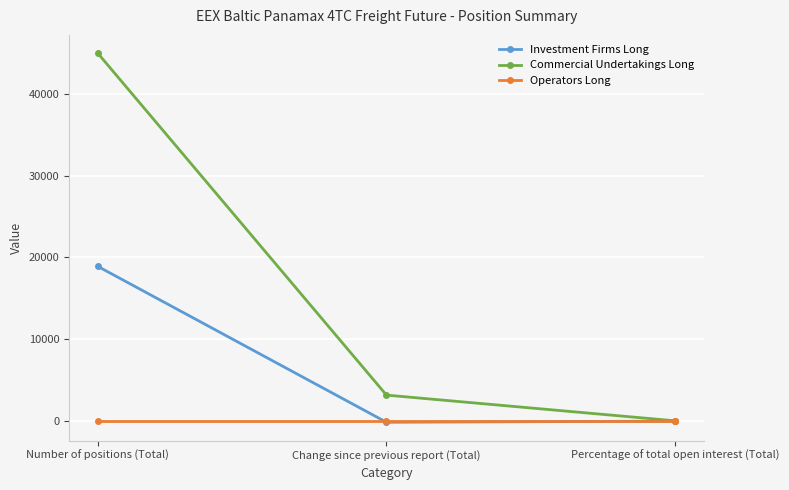

Rank the series by their maximum value, from highest to lowest.

Commercial Undertakings Long, Investment Firms Long, Operators Long